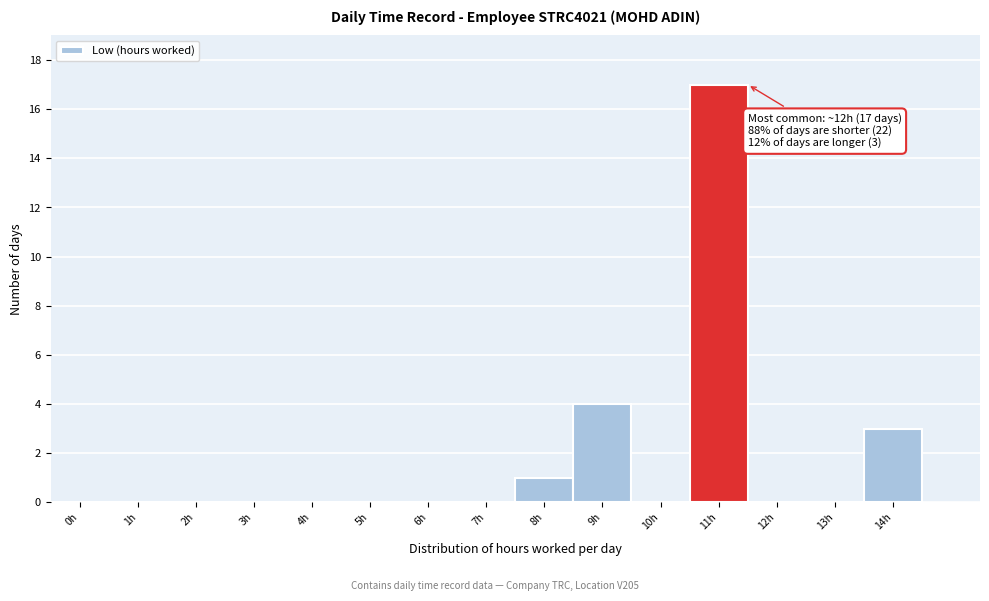

Reading left to right, what are all the values shown in this chart?

0h=0	1h=0	2h=0	3h=0	4h=0	5h=0	6h=0	7h=0	8h=1	9h=4	10h=0	11h=17	12h=0	13h=0	14h=3